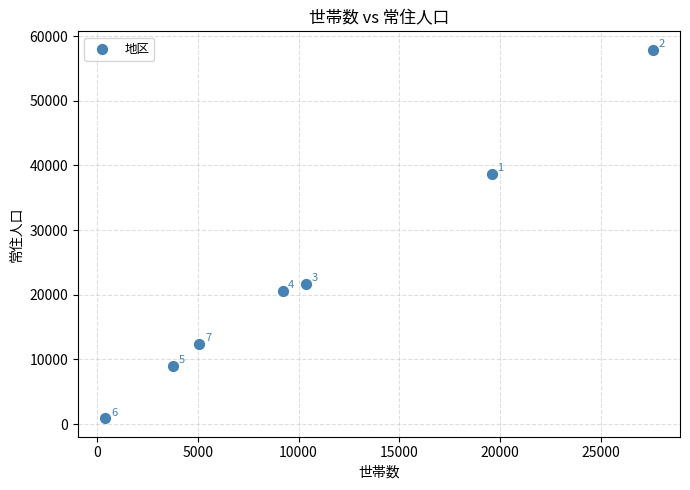

What Y value in the scatter plot is closest to 29399?

21677